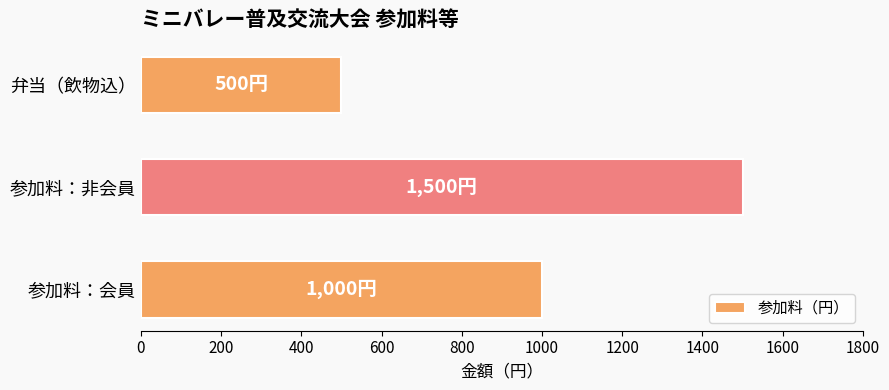

How many categories are shown in the chart?

3